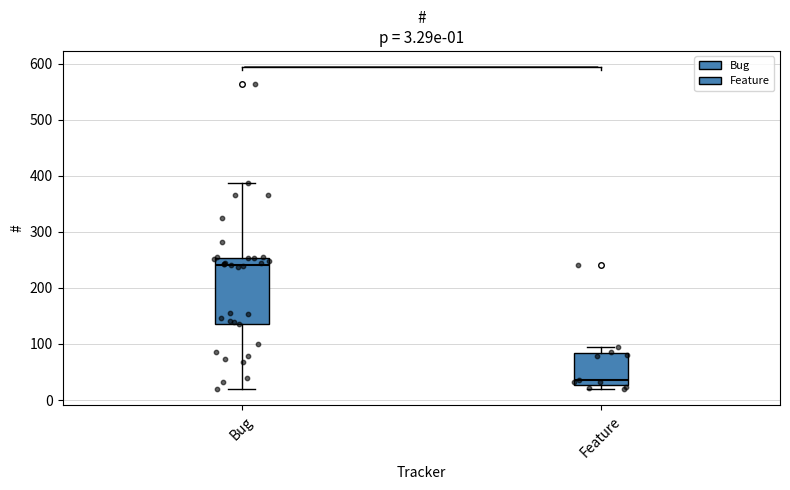

Comparing the boxes themselves (not the whiskers), which one is the tallest?

Bug